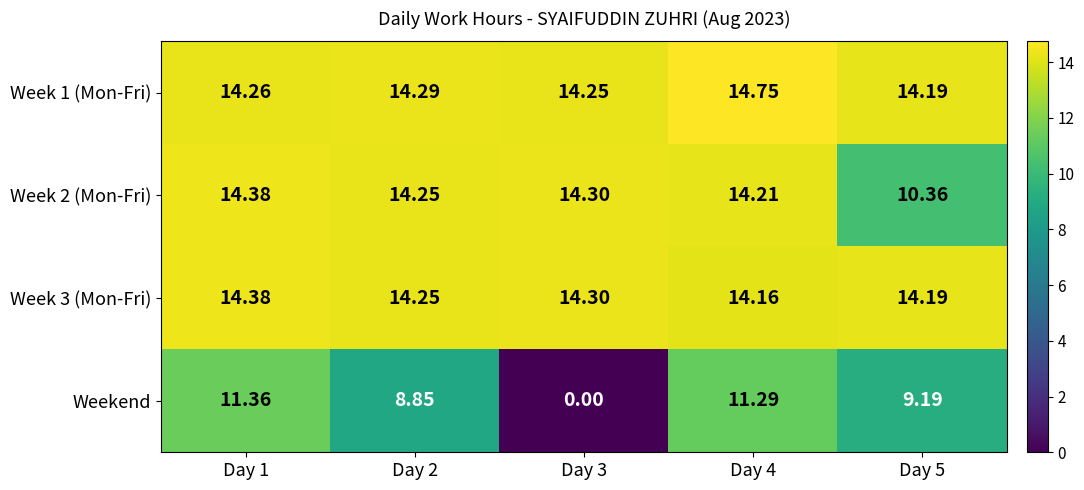

Which series has the largest range (max minus min)?

Weekend